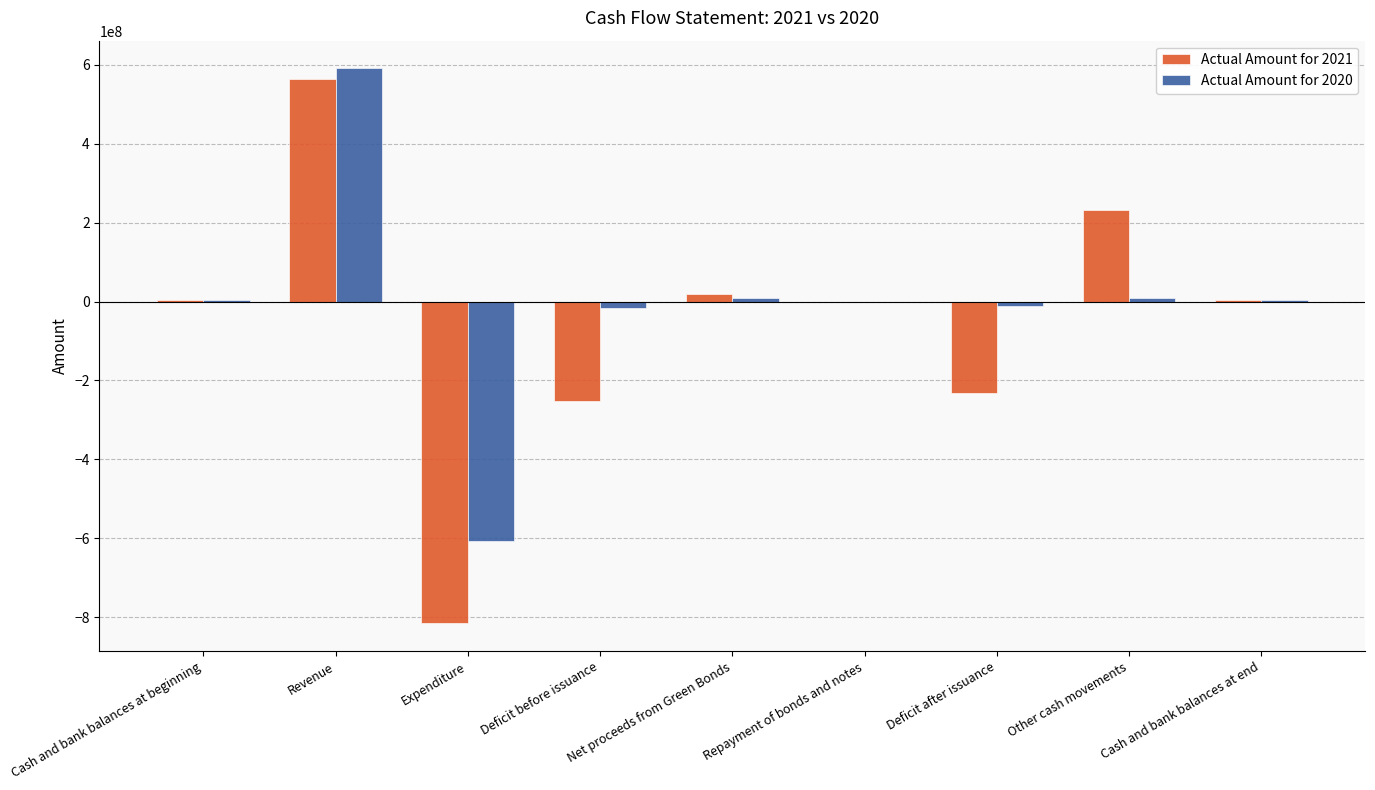

What is the sum of all Actual Amount for 2021 values?

-478419774